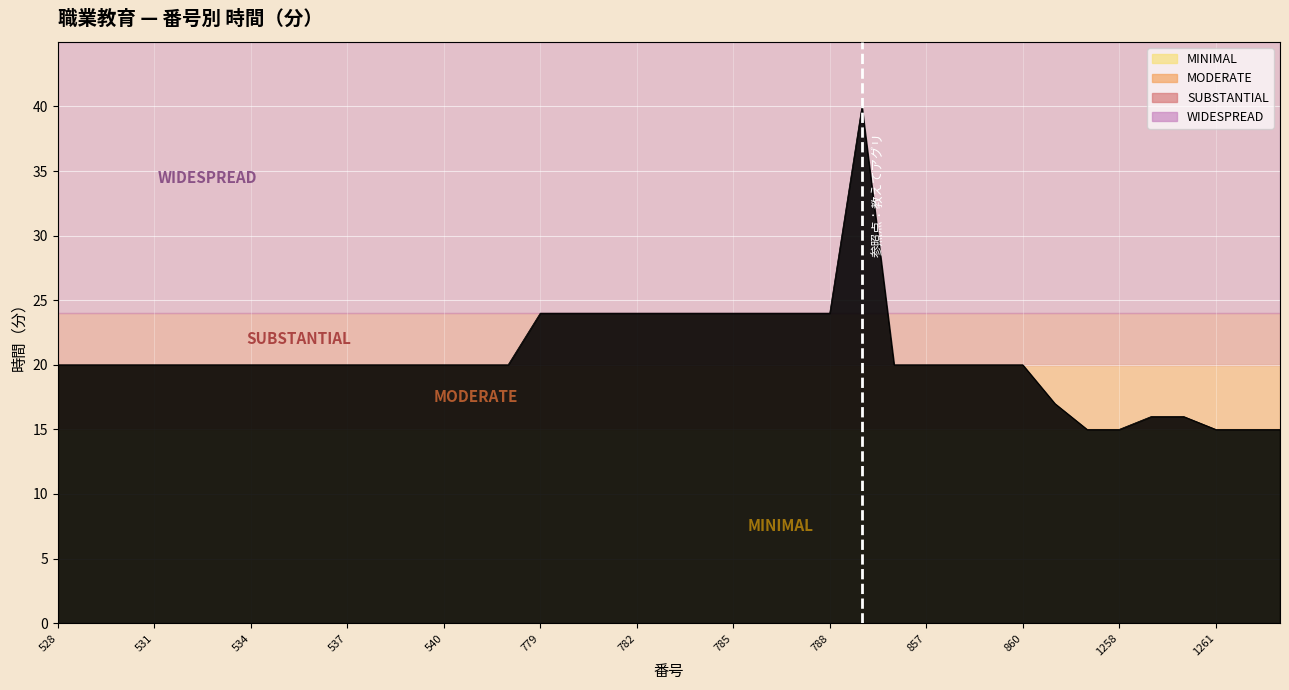

What is the difference between the maximum and minimum values?

25